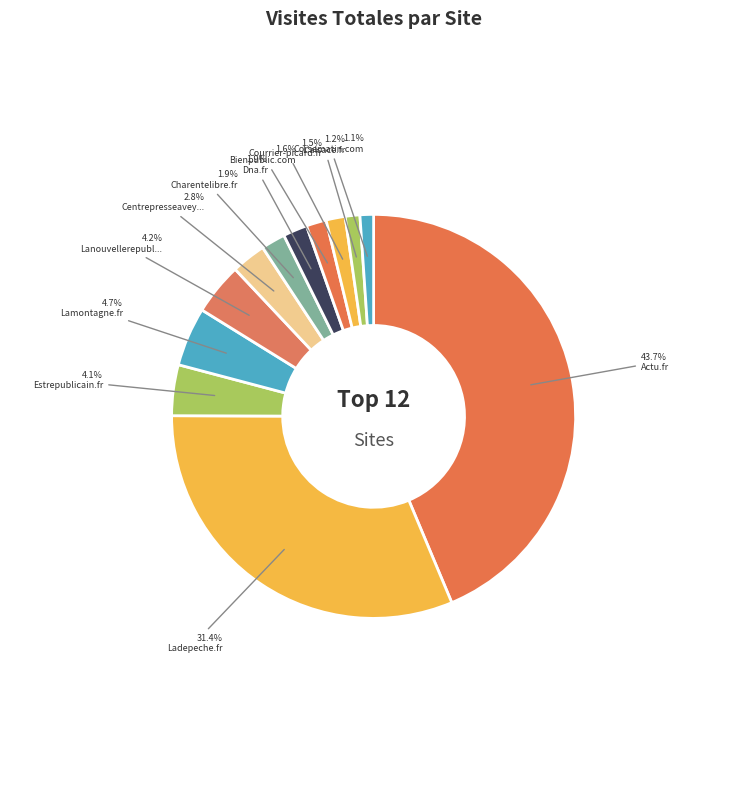

What is the largest slice in the pie chart?

Actu.fr